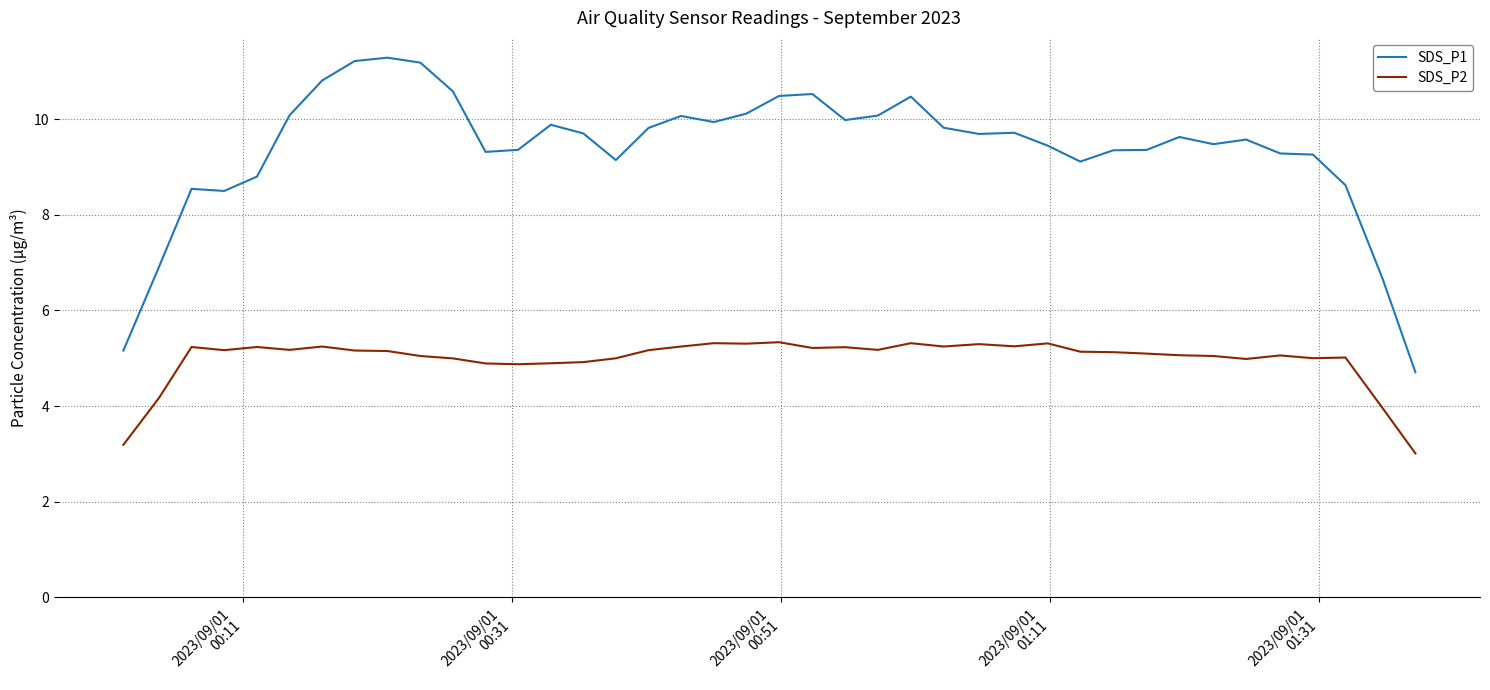

What is the difference between the maximum and minimum values in the SDS_P2 series?

2.3